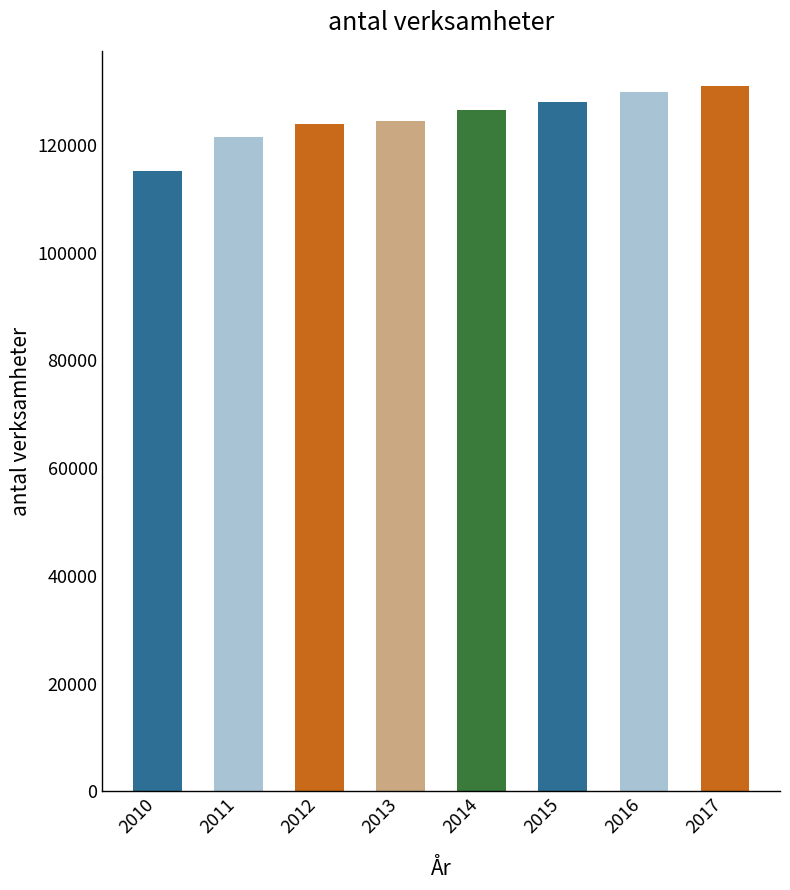

What is the minimum value shown in the chart?

115194